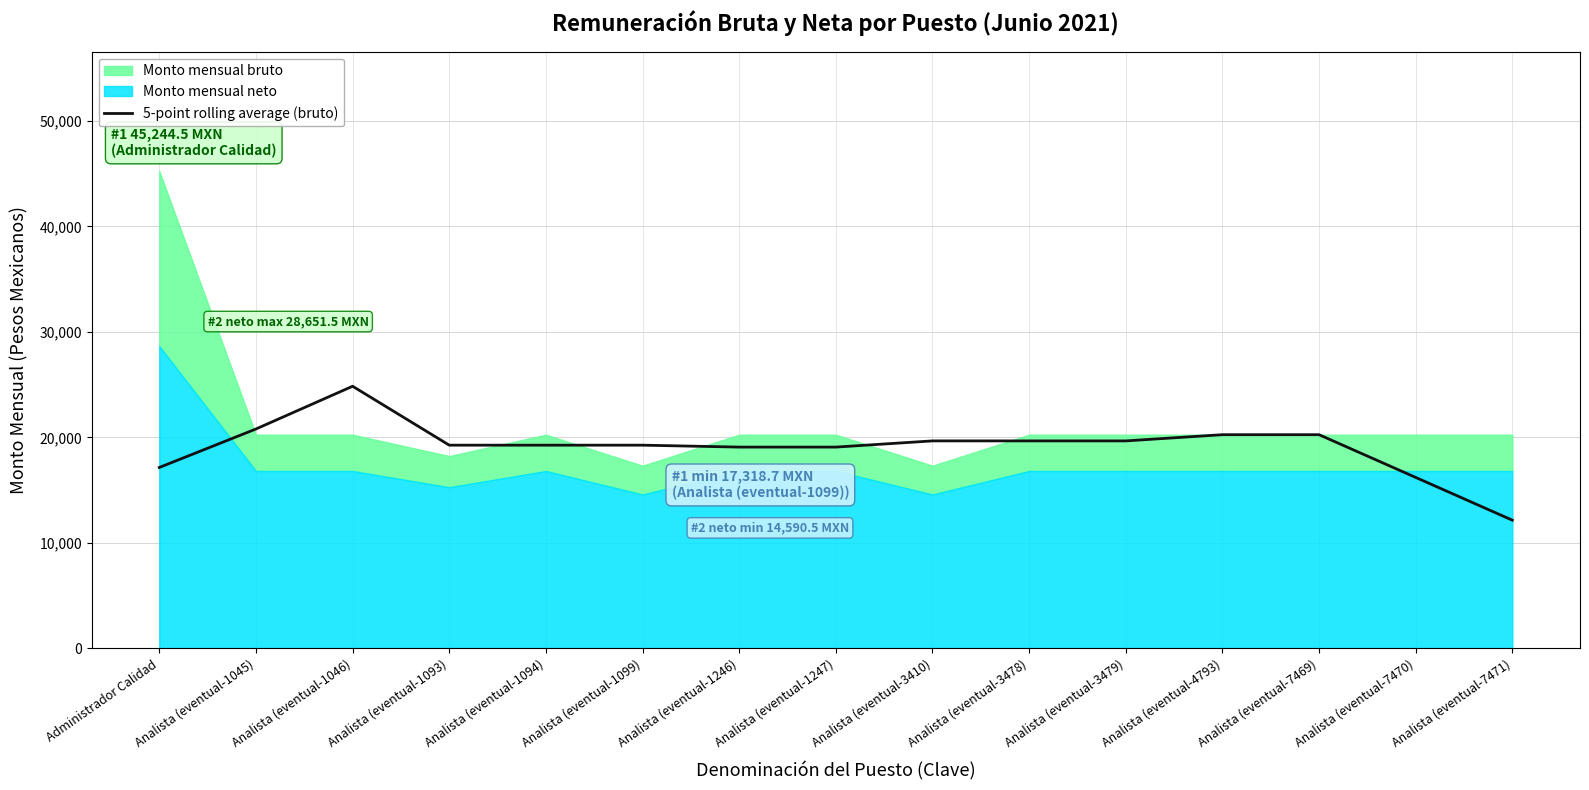

The value at Analista (eventual-3479) is 25647.2. True or false?

False